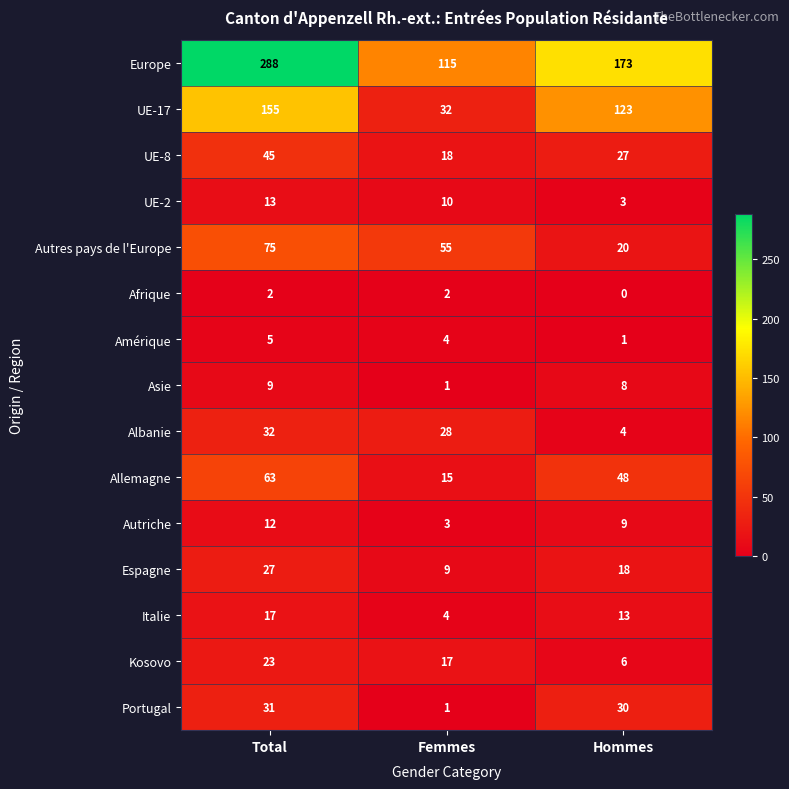

Rank the series by their maximum value, from lowest to highest.

Afrique, Amérique, Asie, Autriche, UE-2, Italie, Kosovo, Espagne, Portugal, Albanie, UE-8, Allemagne, Autres pays de l'Europe, UE-17, Europe